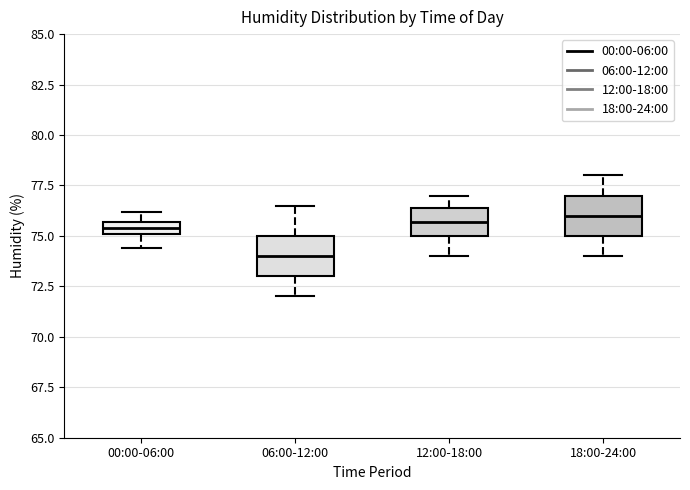

Where is the lower edge of the box for 00:00-06:00 on the y-axis? The values are not printed on the chart, so give them approximately, as read against the axis.

75.0